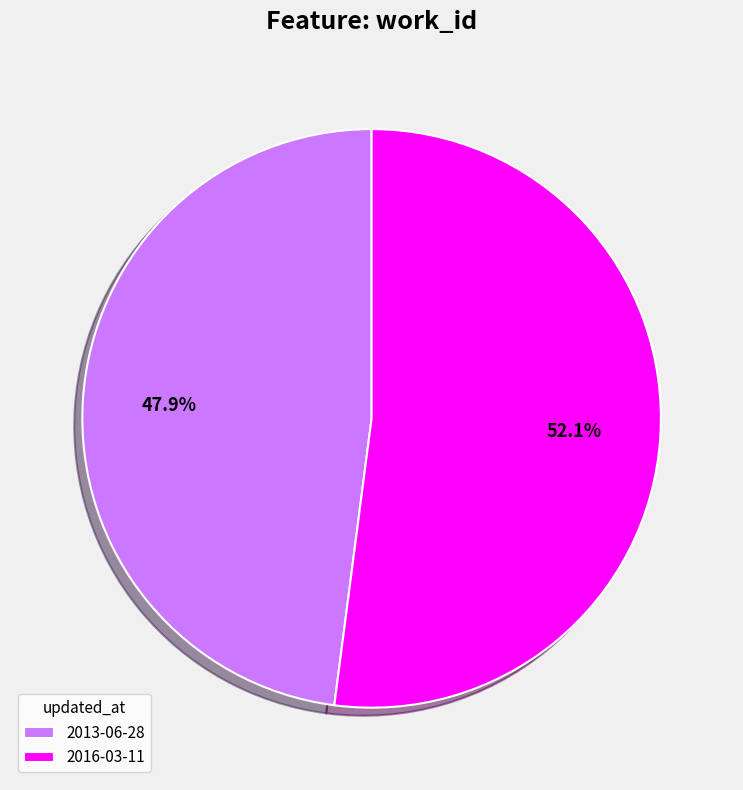

True or false: 2016-03-11 accounts for 66% of the total.

False